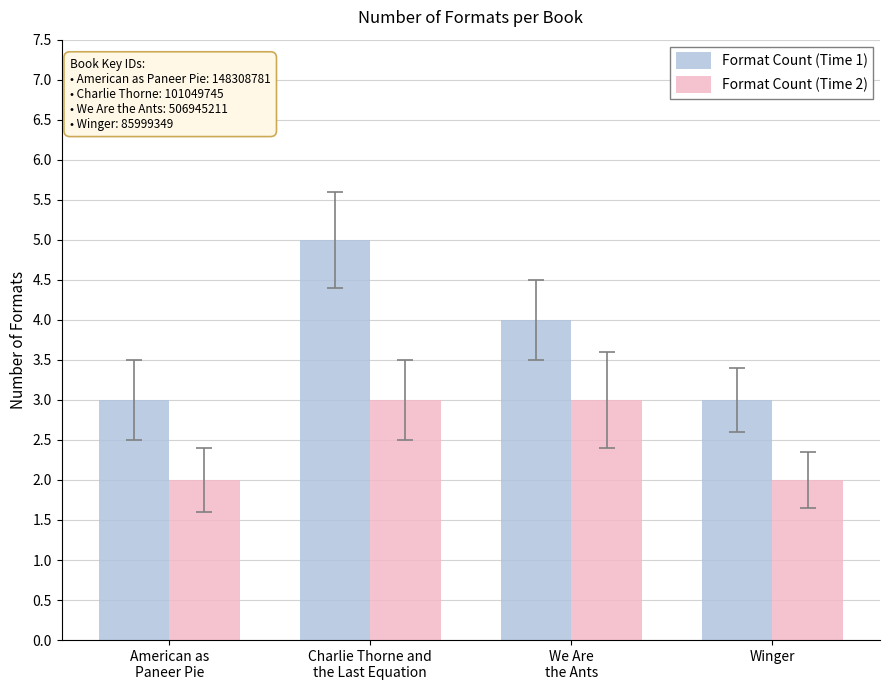

Is it true that Format Count (Time 2) equals 3 at Charlie Thorne and
the Last Equation?

True